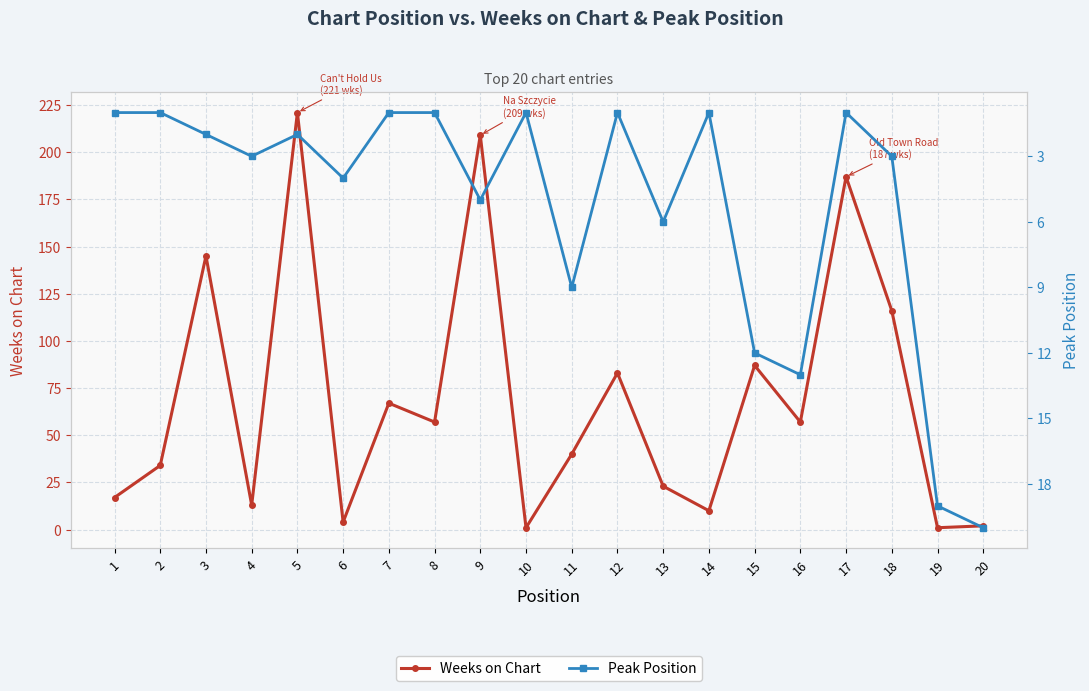

At which category does Peak Position reach its first local valley?

5